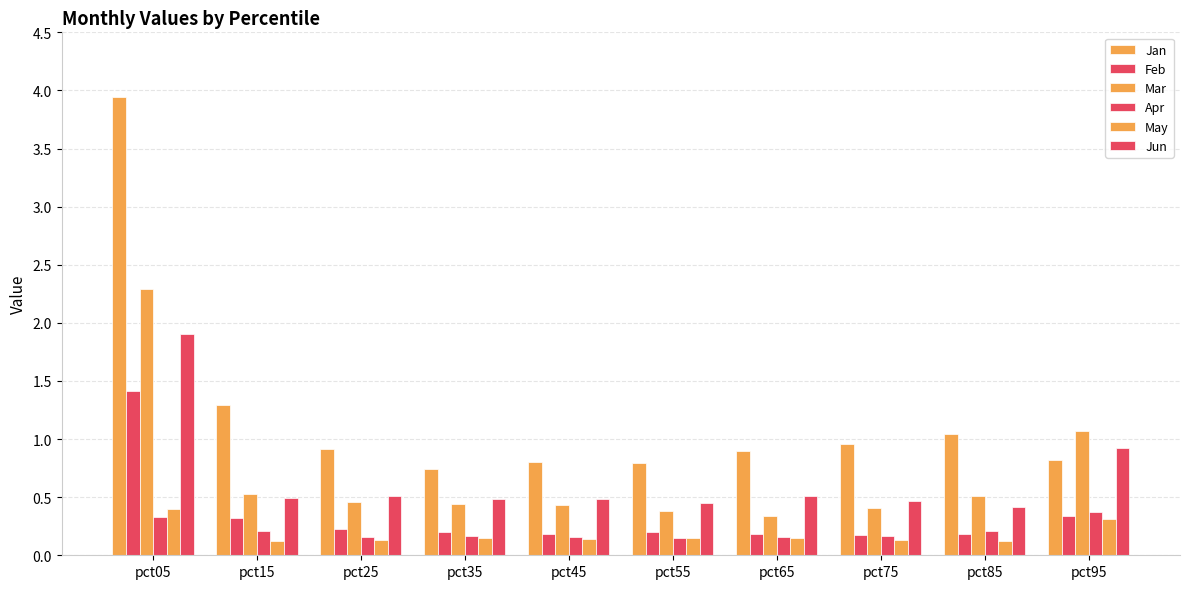

The value of Jun at pct35 is 0.8. True or false?

False